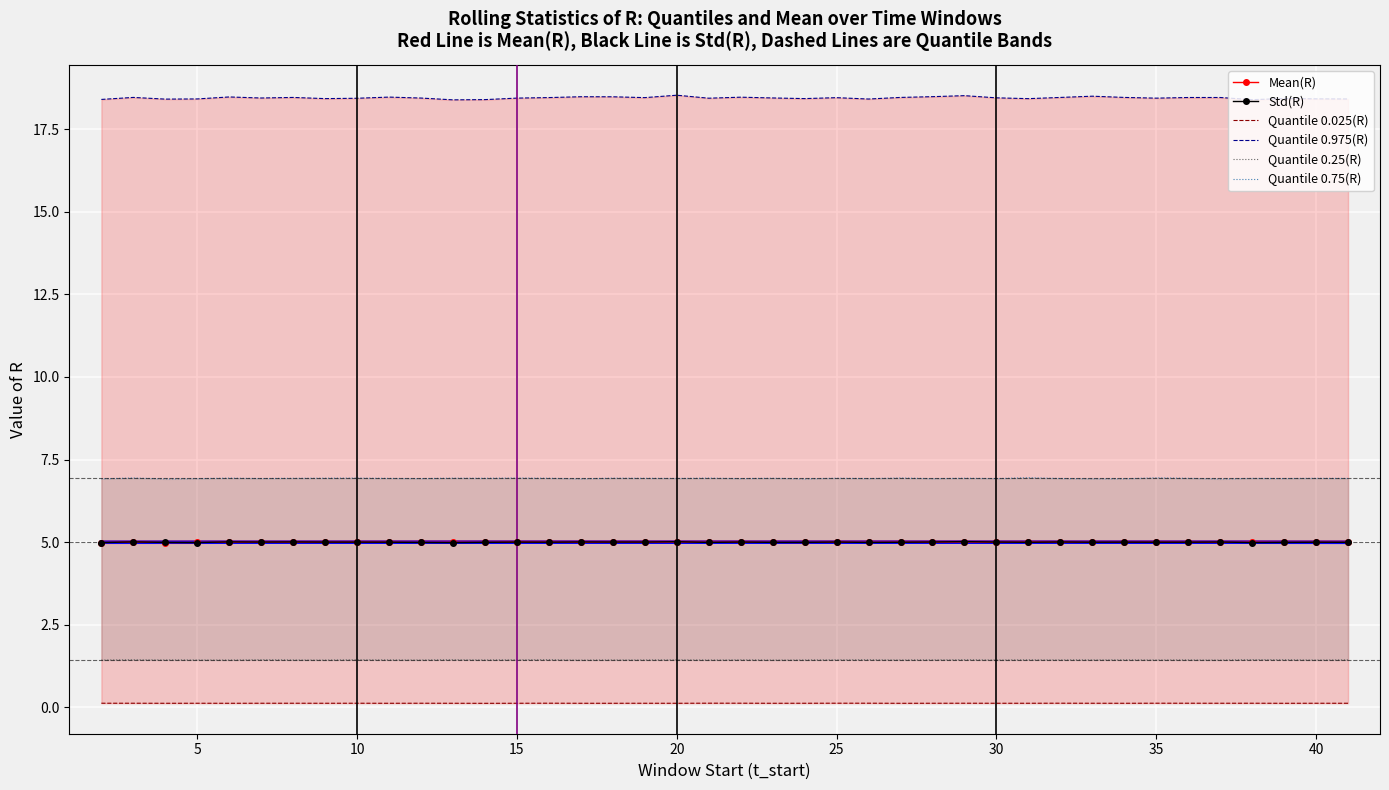

True or false: Mean(R) has more than 1 interior local peaks.

True